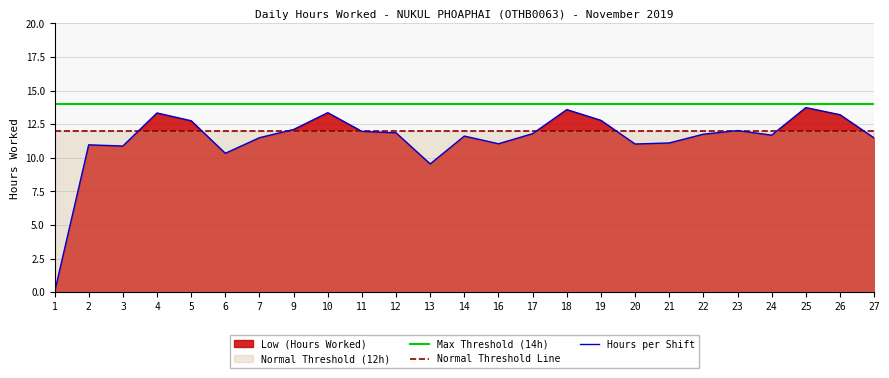

Which series has the largest total across all categories?

Max Threshold (14h)